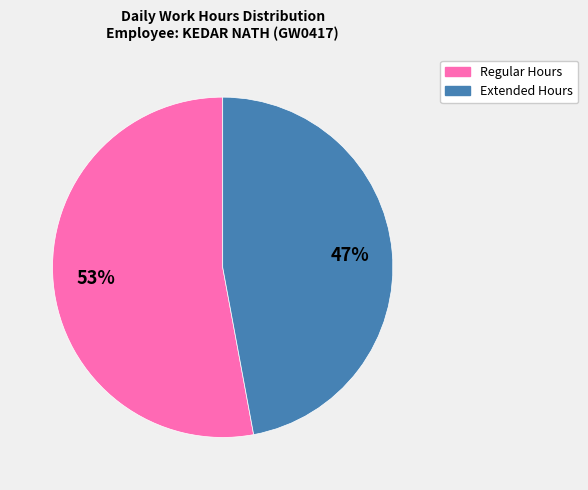

What percentage is the Extended Hours slice, to the nearest percent?

47%